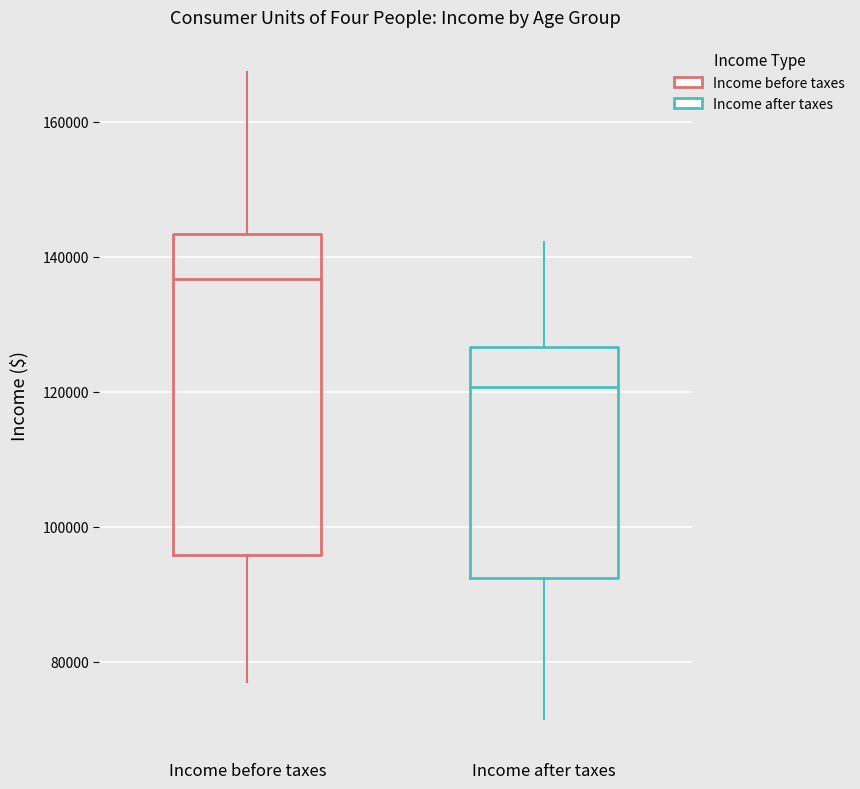

Which box's median line is the lowest?

Income after taxes